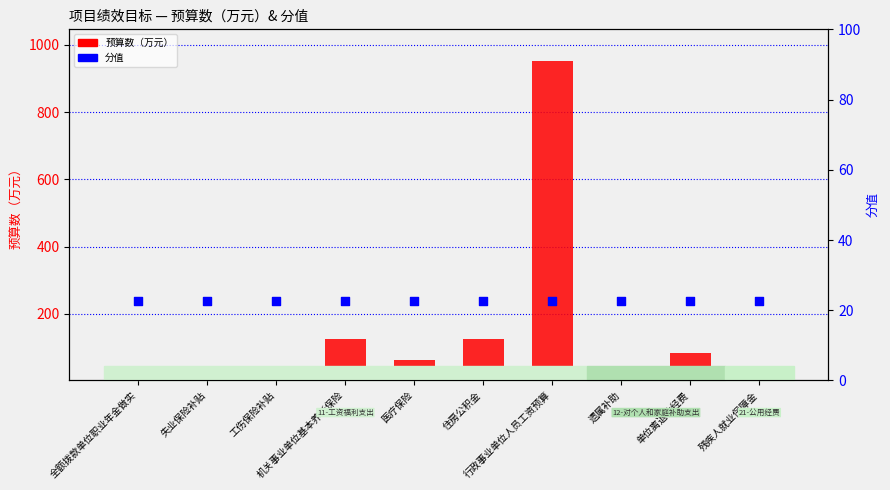

Is the value of 预算数 at 全额拨款单位职业年金做实 greater than the value of 分值 at 遗属补助?

Yes